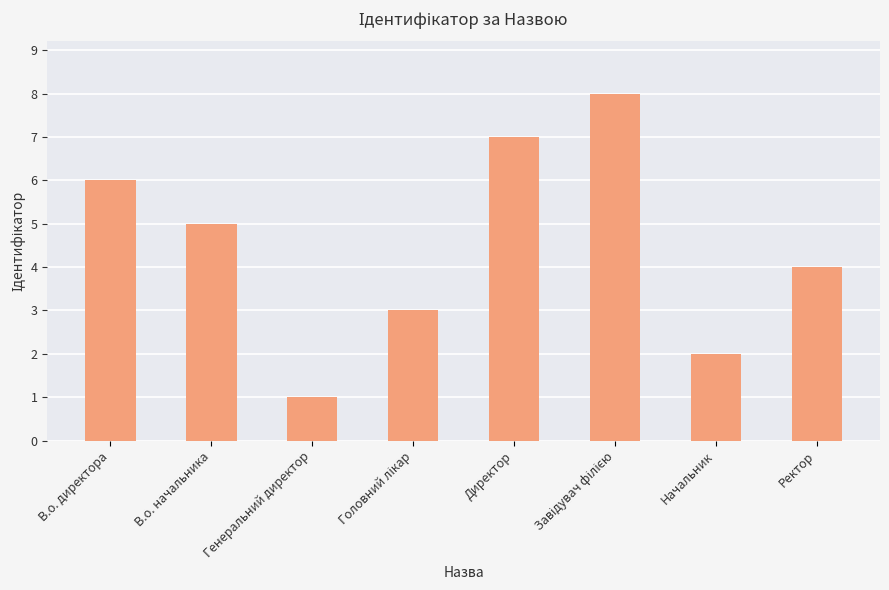

What value does the data have at Ректор?

4